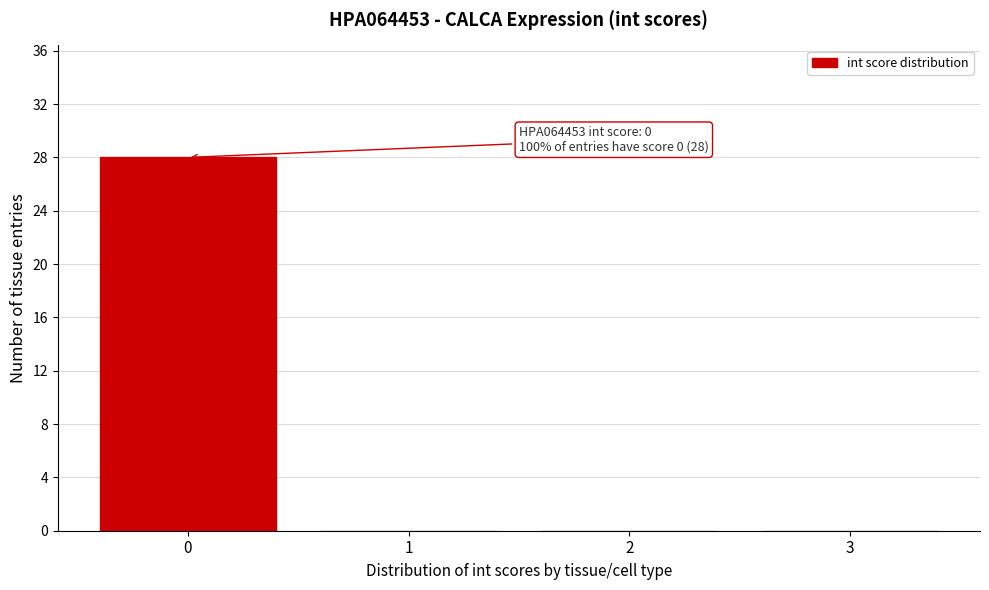

Which range on the x-axis has the tallest bar?

-0.5 to 0.5